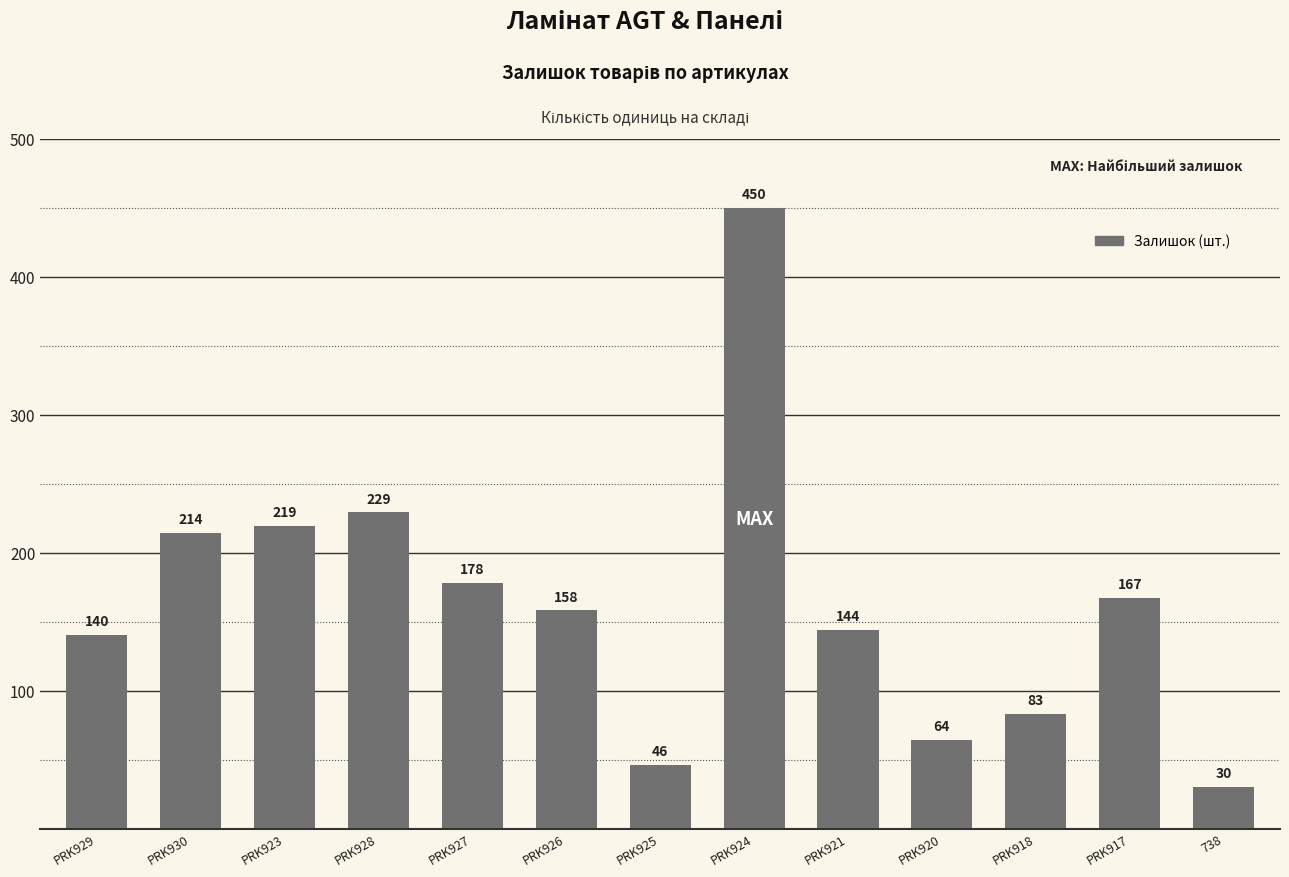

Which category has the highest value across all series?

PRK924